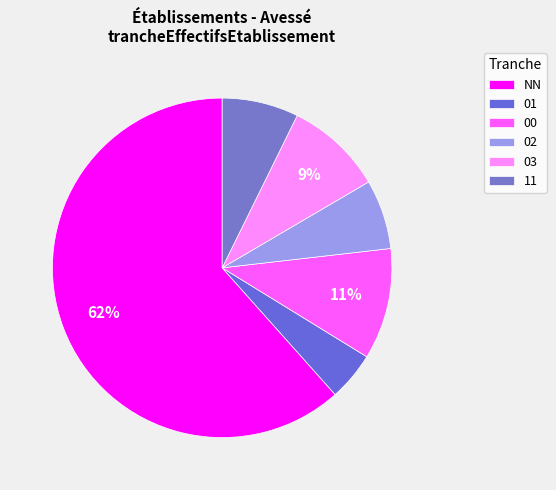

Approximately how many times larger is the value at 00 compared to 03?

1.1